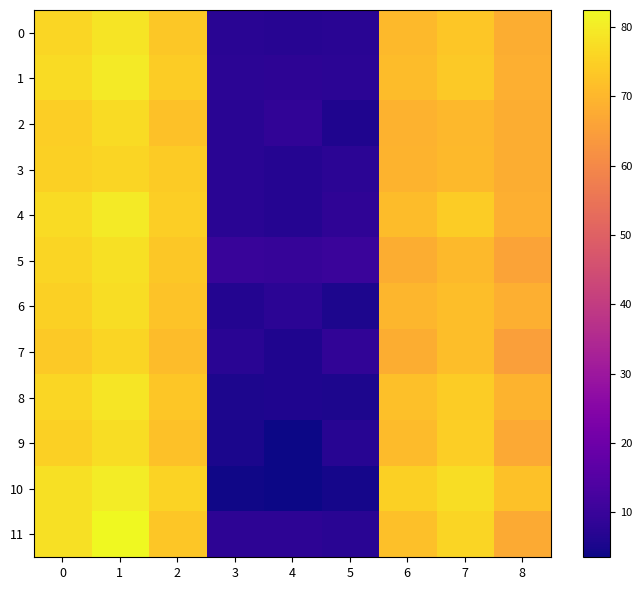

How many distinct data groups are displayed?

12